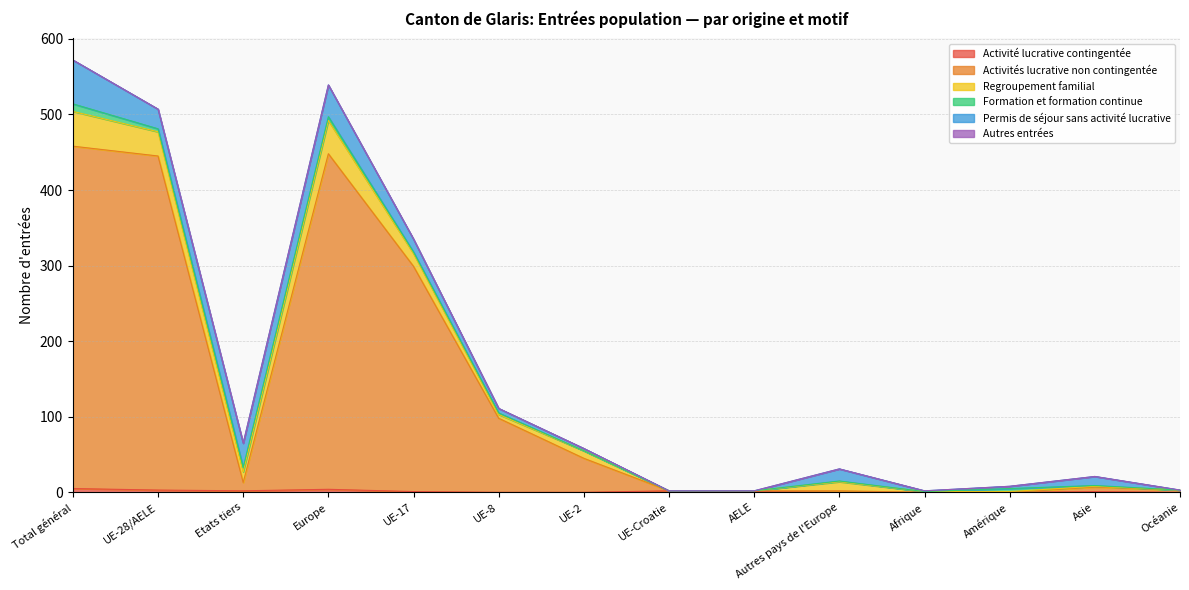

True or false: Activités lucrative non contingentée has a value of 248 at Amérique.

False